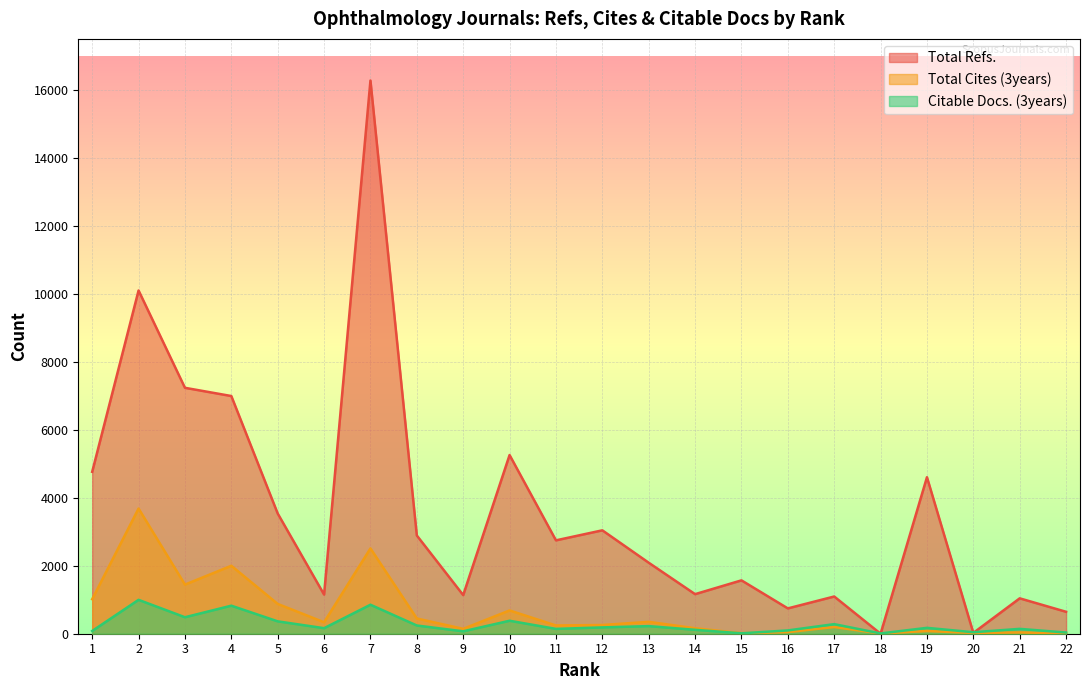

How many interior local valleys does the Total Refs. series have?

7